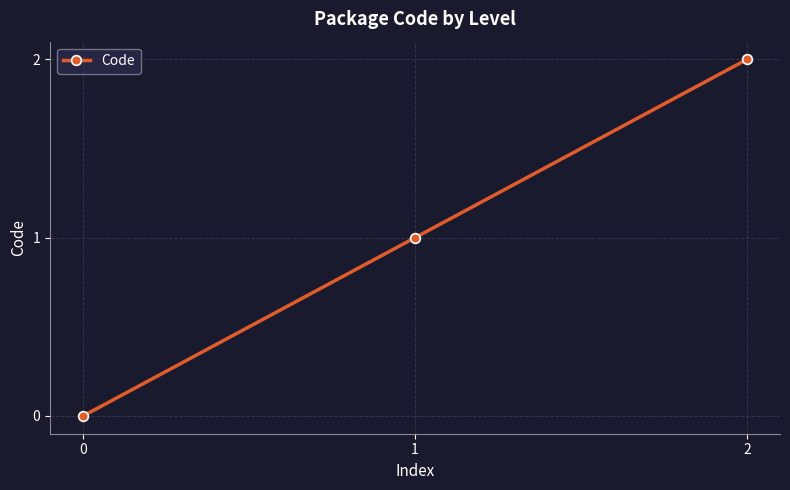

Which has a higher value, 2 or 1?

2